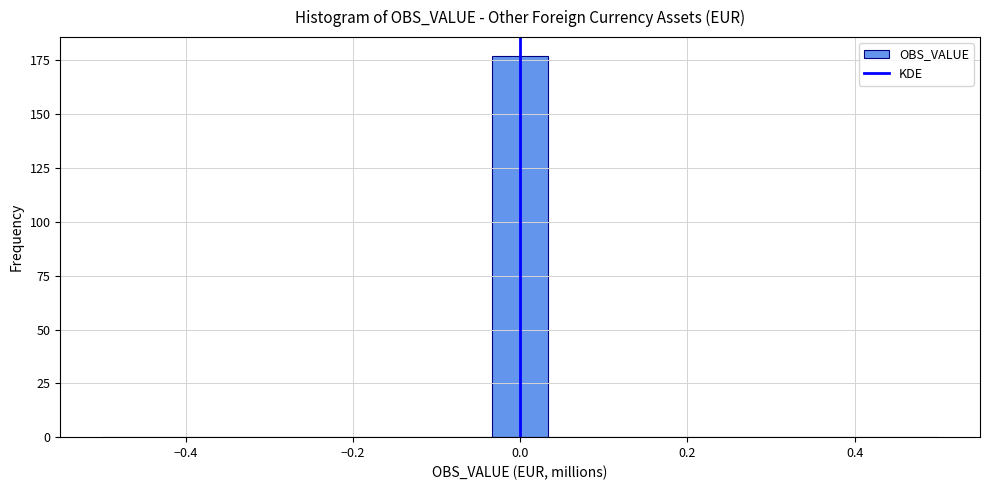

Read against the x-axis, roughly where is the centre of the tallest bar?

0.00